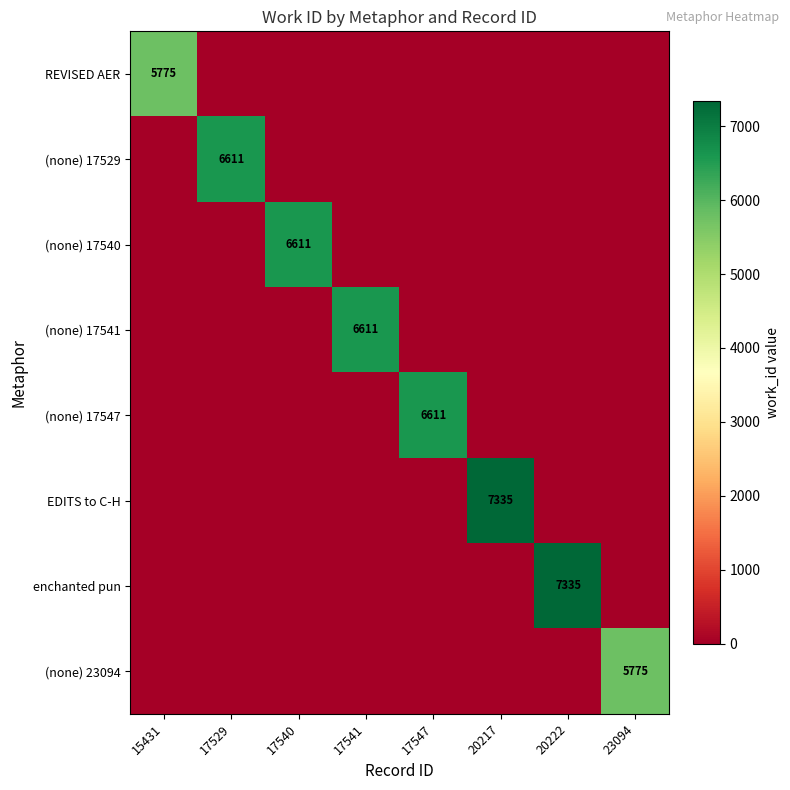

How many values in (none) 17540 are above zero?

1